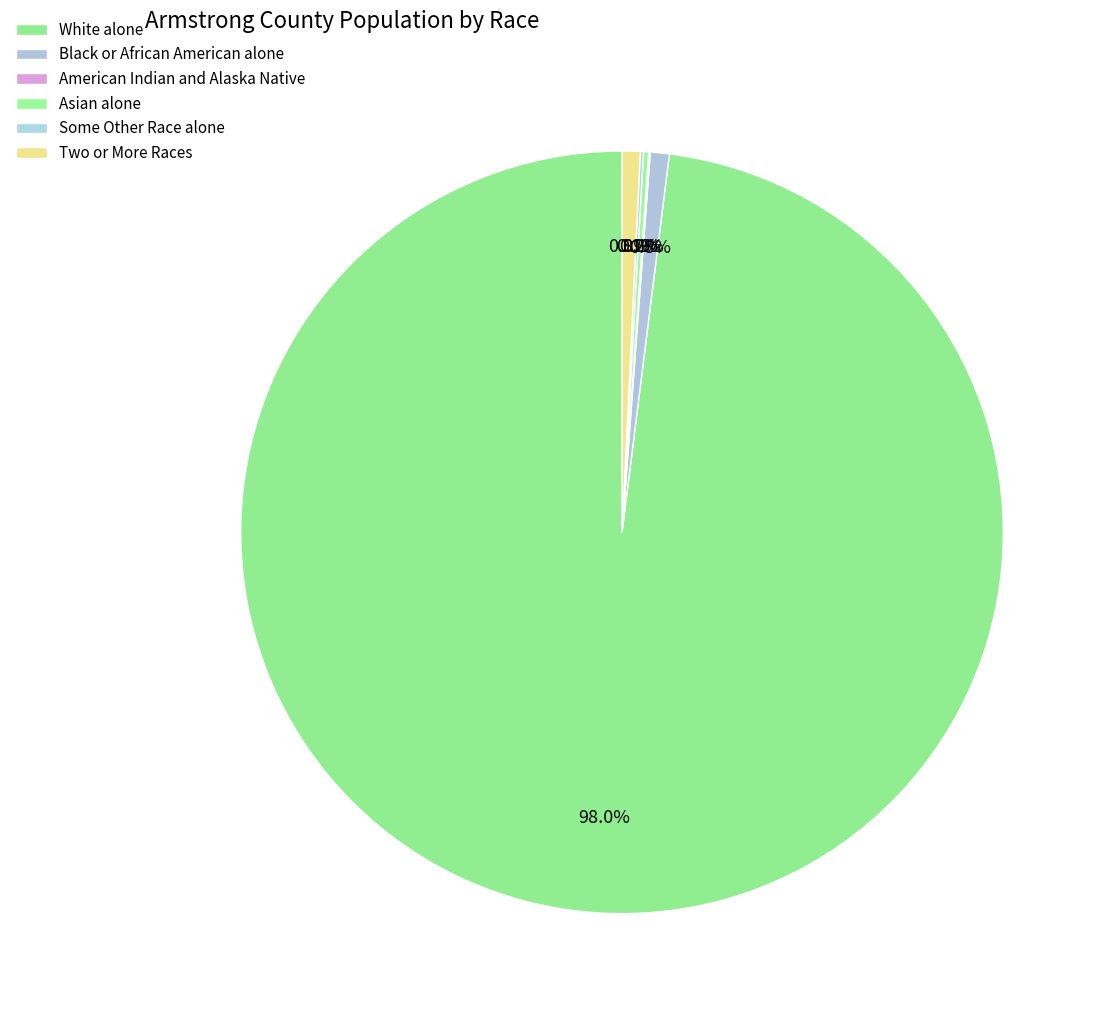

Is it true that White alone is 99% of the pie?

False